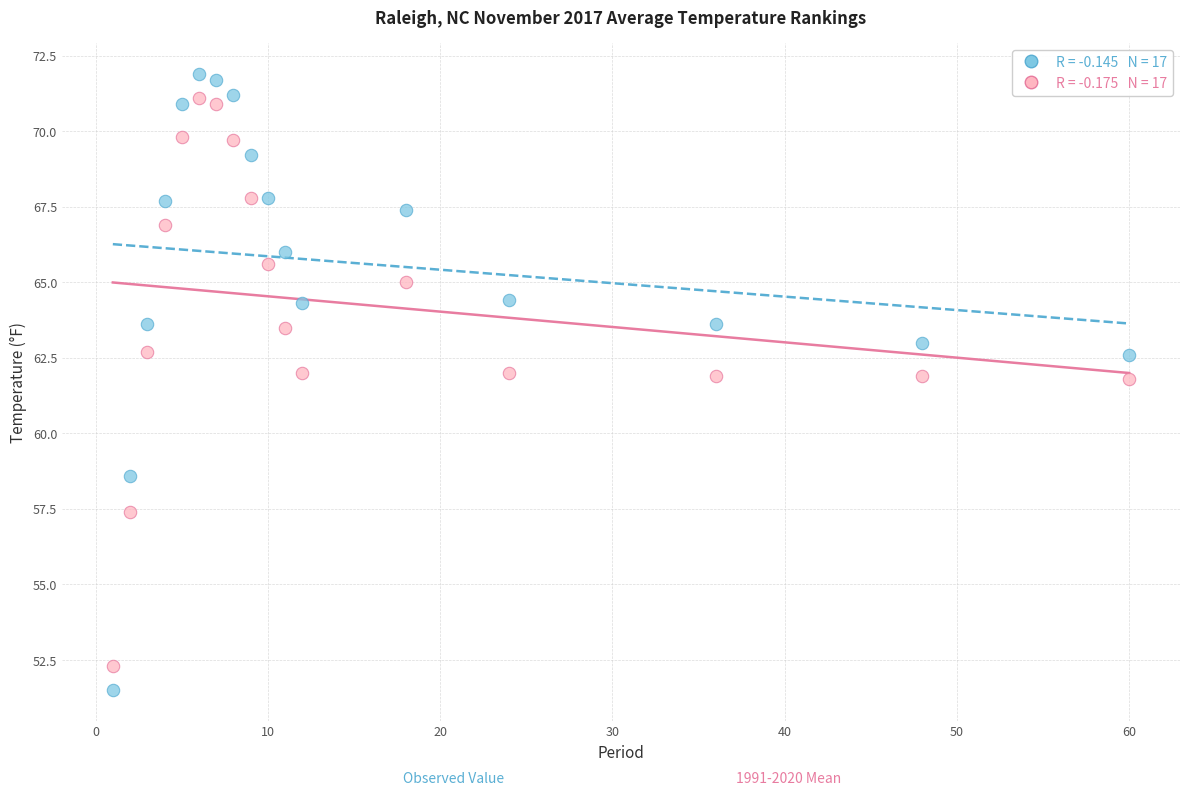

Across all data points, what is the range of X values (max minus min)?

59.0